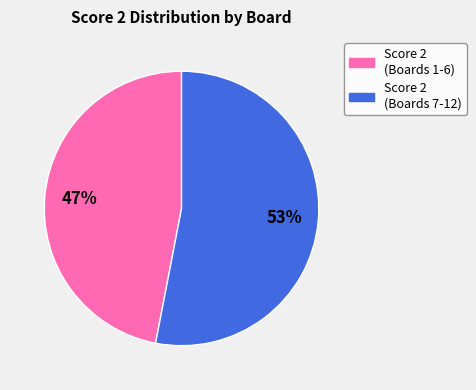

The Score 2 (Boards 1-6) slice represents 39% of the pie. True or false?

False